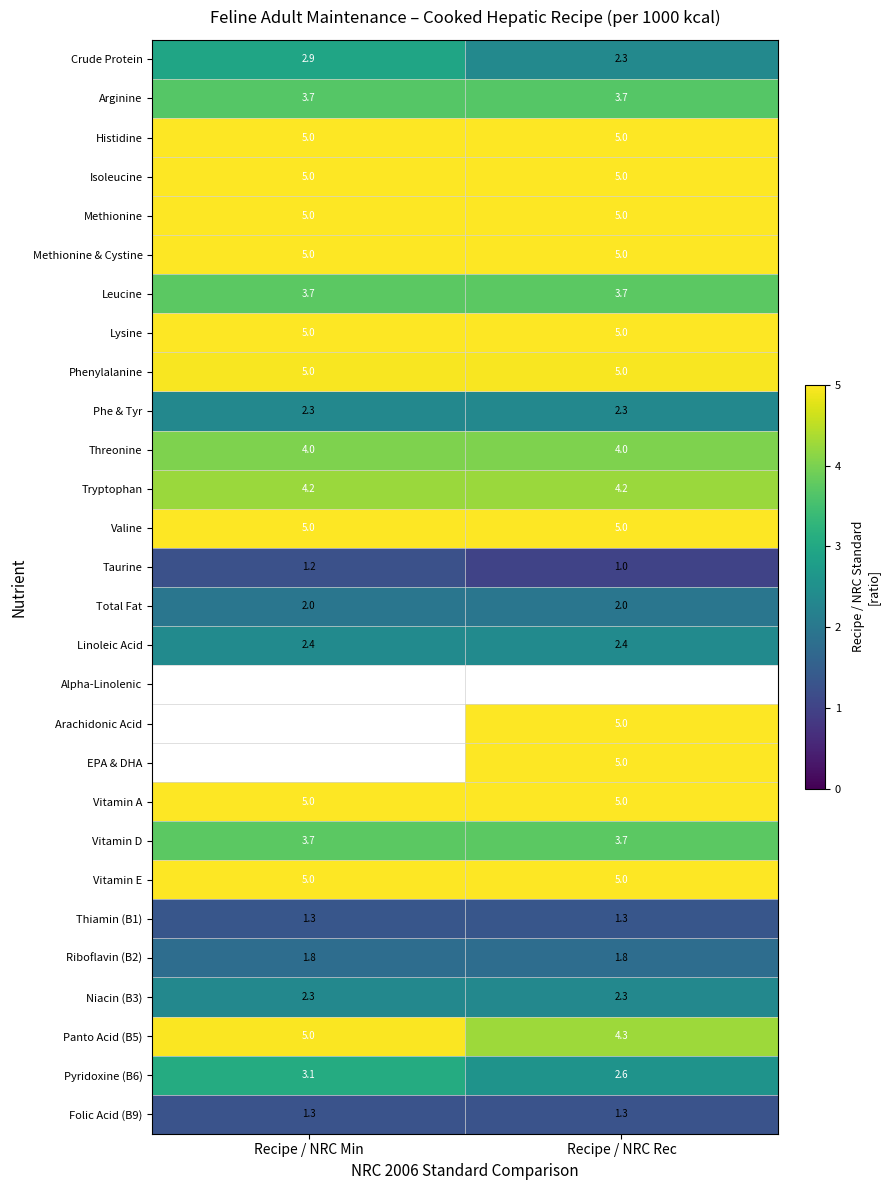

Is the value of Leucine at Recipe / NRC Min greater than the value of Valine at Recipe / NRC Rec?

No